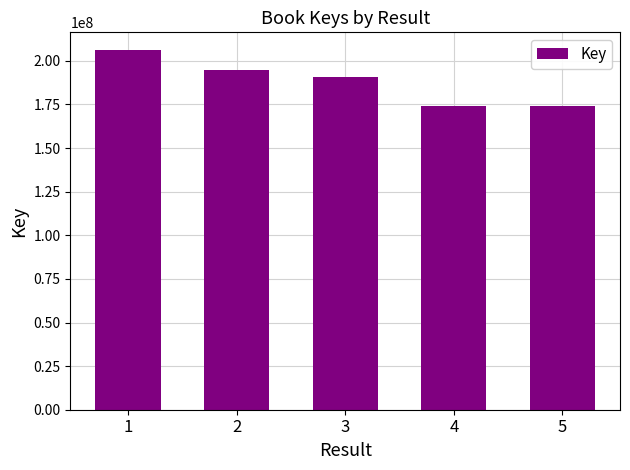

Where is the data nearest to the value 190111001?

3